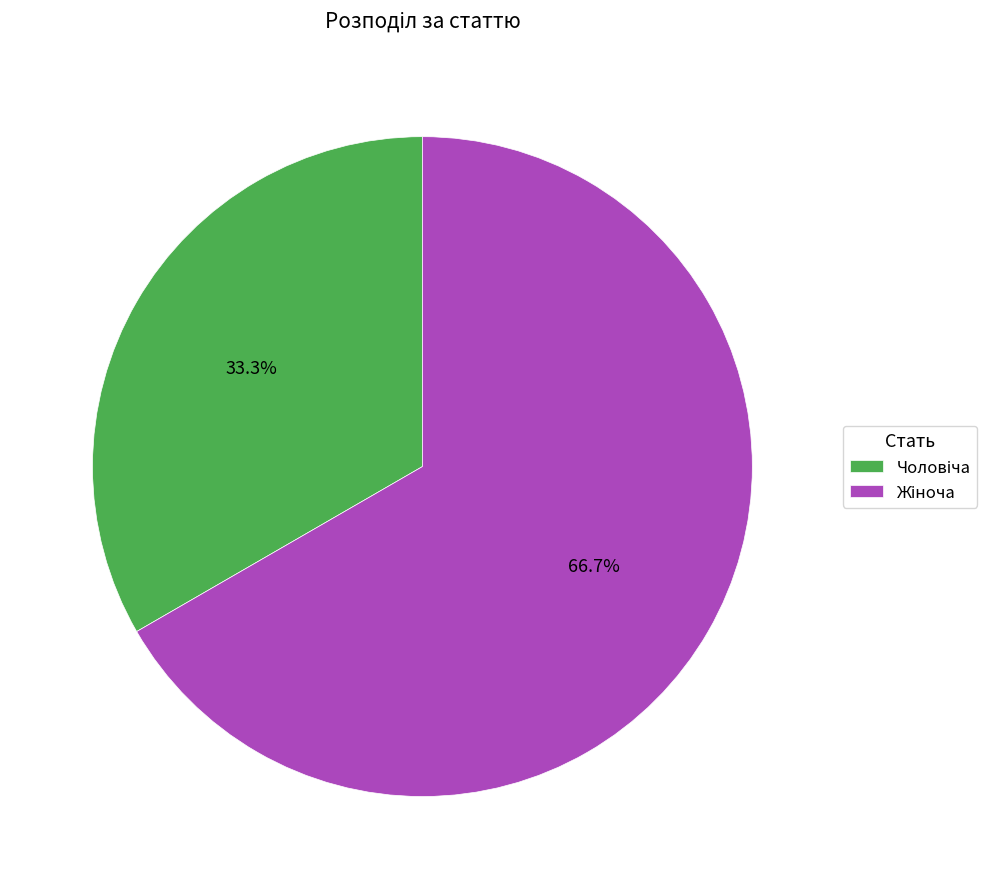

Is there a majority slice in this chart?

Yes